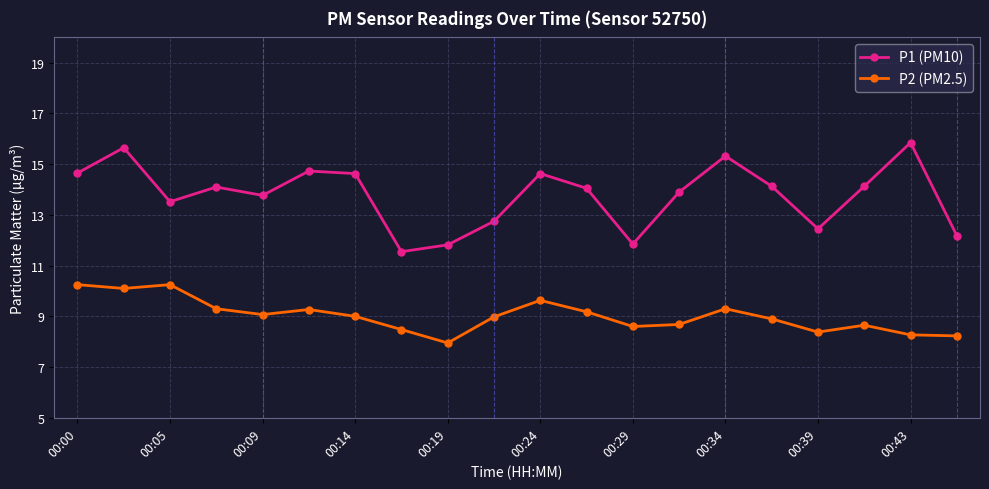

Which series has the largest total across all categories?

P1 (PM10)